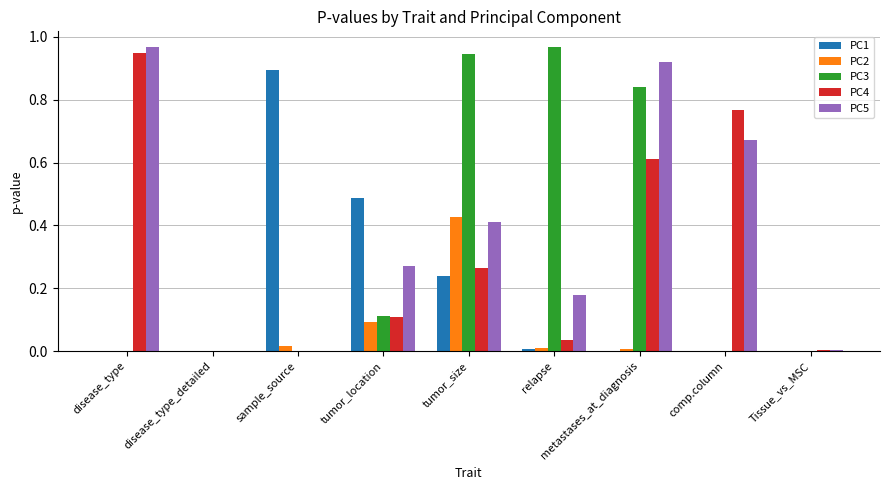

Does the chart contain stacked bars?

No